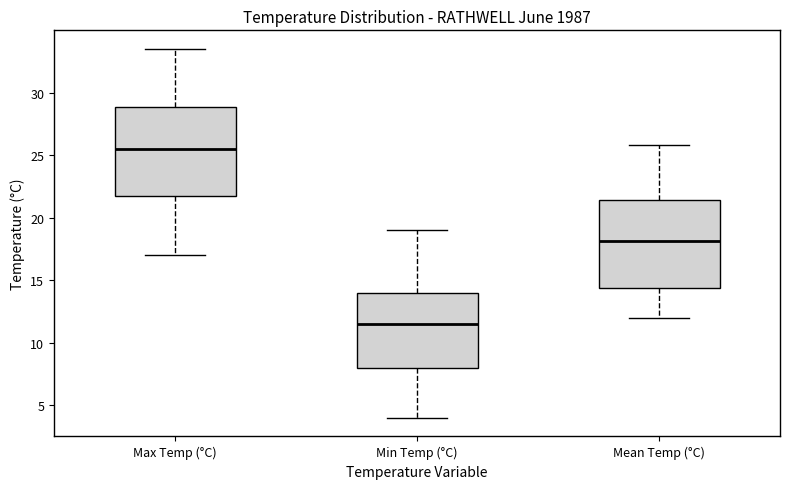

Reading left to right, transcribe this box plot: for each box, give where its median line is, the range the box spans, and where its two whiskers end, as read against the y-axis. The values are not printed on the chart, so give them approximately, as read against the axis.

Max Temp (°C): median 25.5, box 22.0 to 29.0, whiskers 17.0 to 33.5
Min Temp (°C): median 11.5, box 8.0 to 14.0, whiskers 4.0 to 19.0
Mean Temp (°C): median 18.0, box 14.5 to 21.5, whiskers 12.0 to 26.0